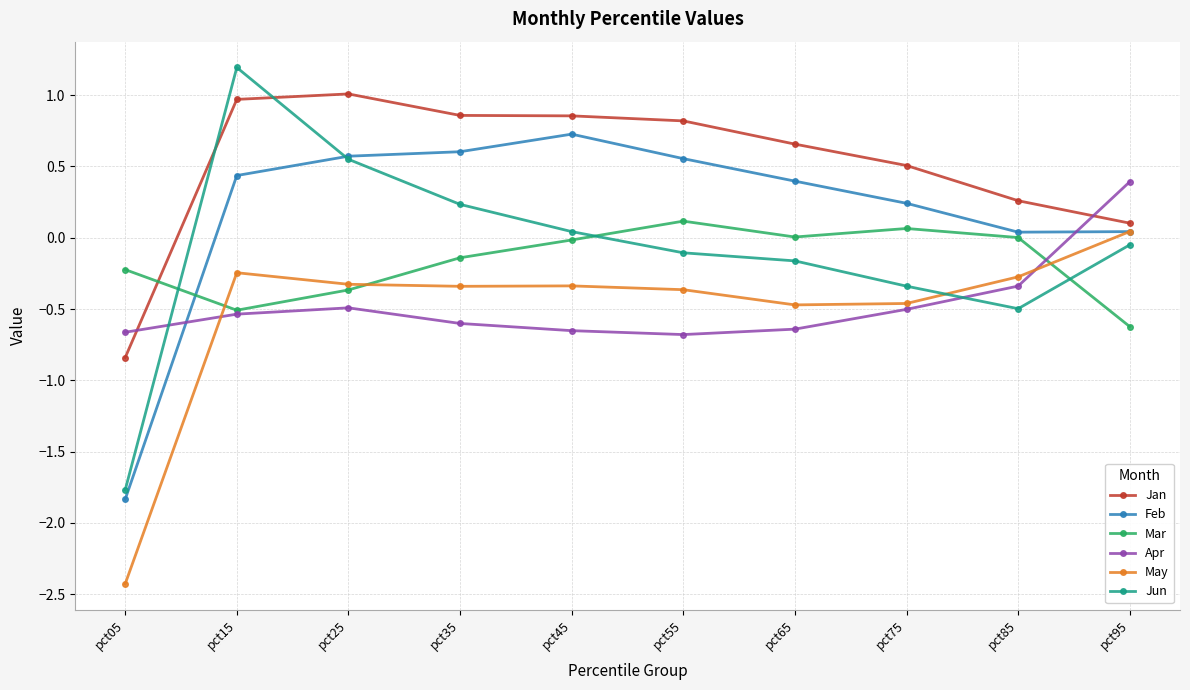

Which series has the widest spread of values?

Jun